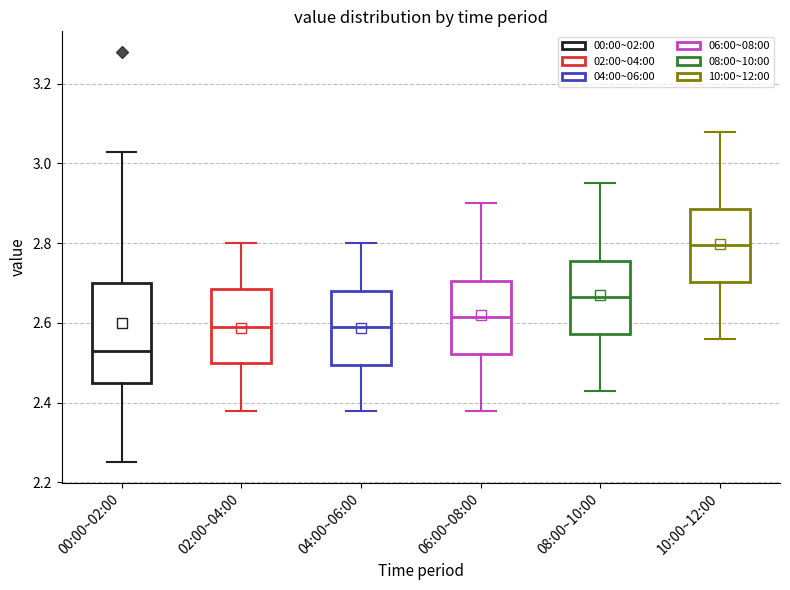

Which box has the highest median line?

10:00~12:00